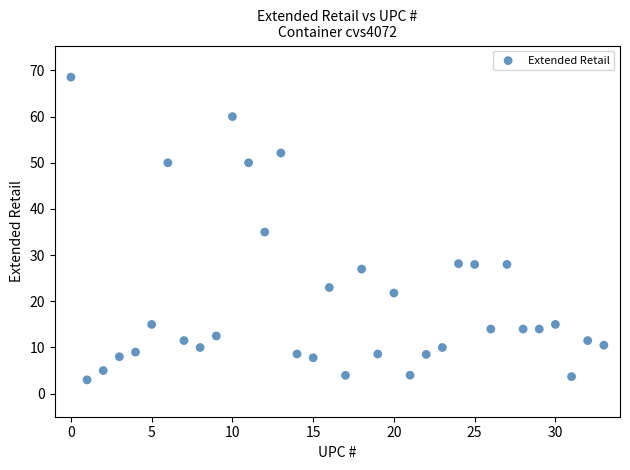

What is the range of Y values (max minus min)?

65.5